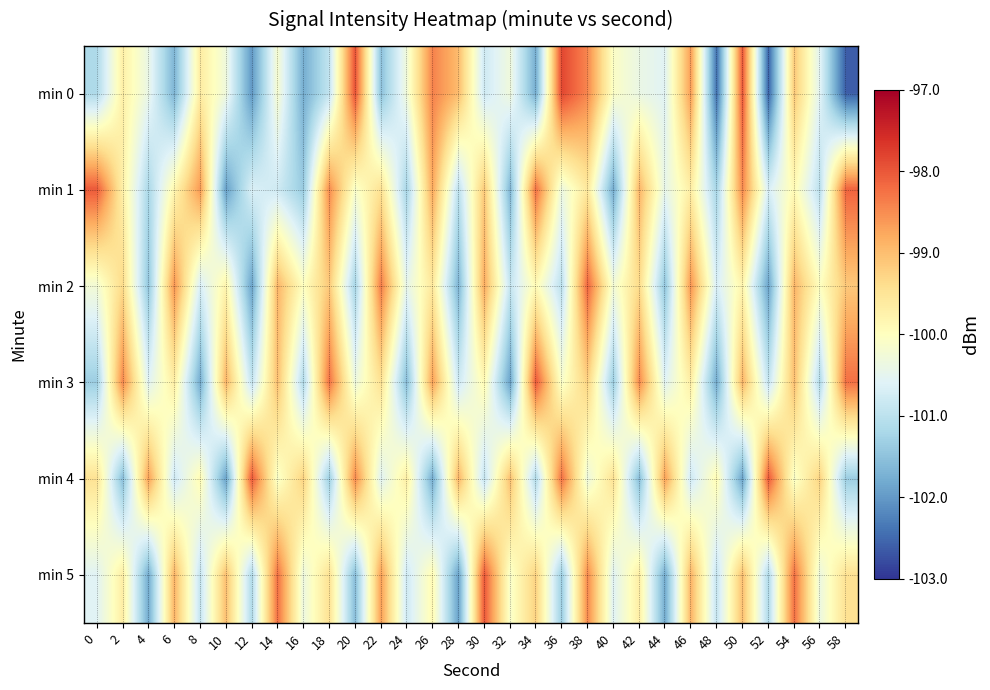

Which category has the highest value across all series?

36